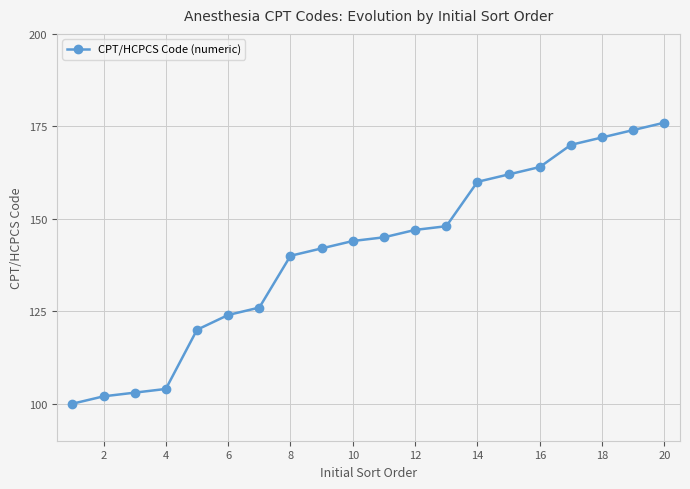

How many data points does each series have?

20